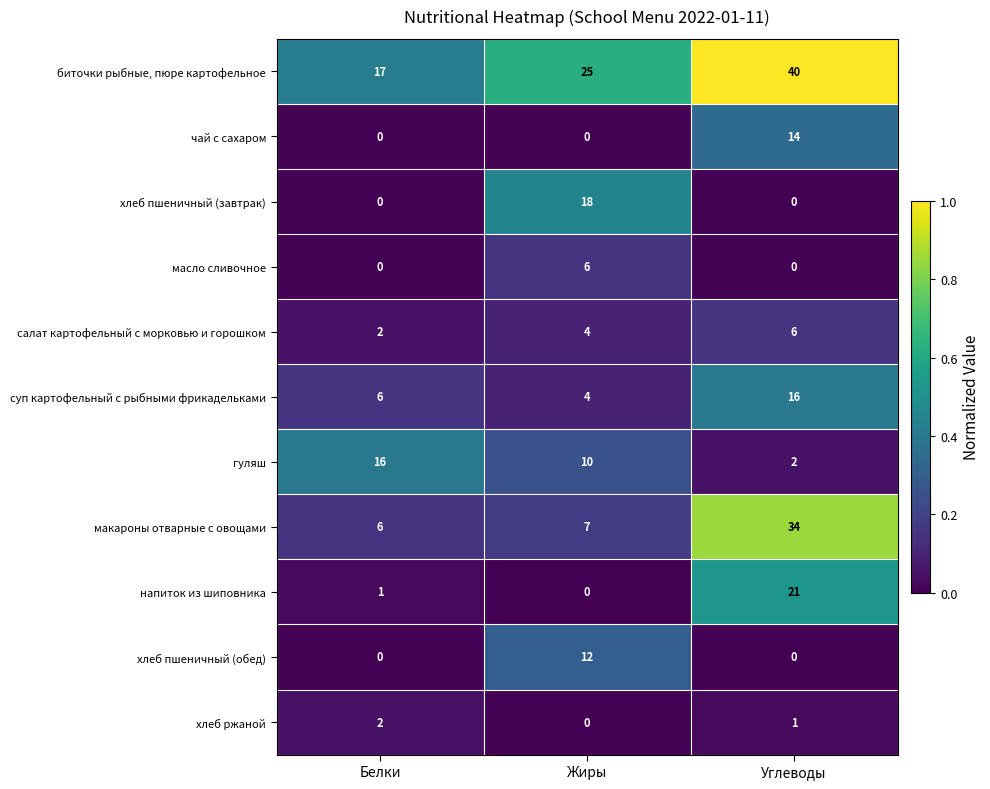

What is the approximate value of макароны отварные с овощами at Жиры, to the nearest 10?

10